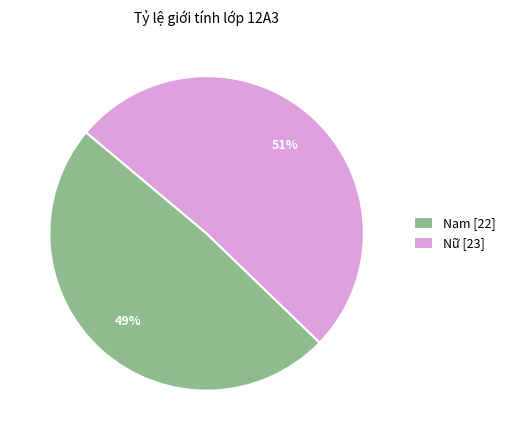

How many slices are in this pie chart?

2